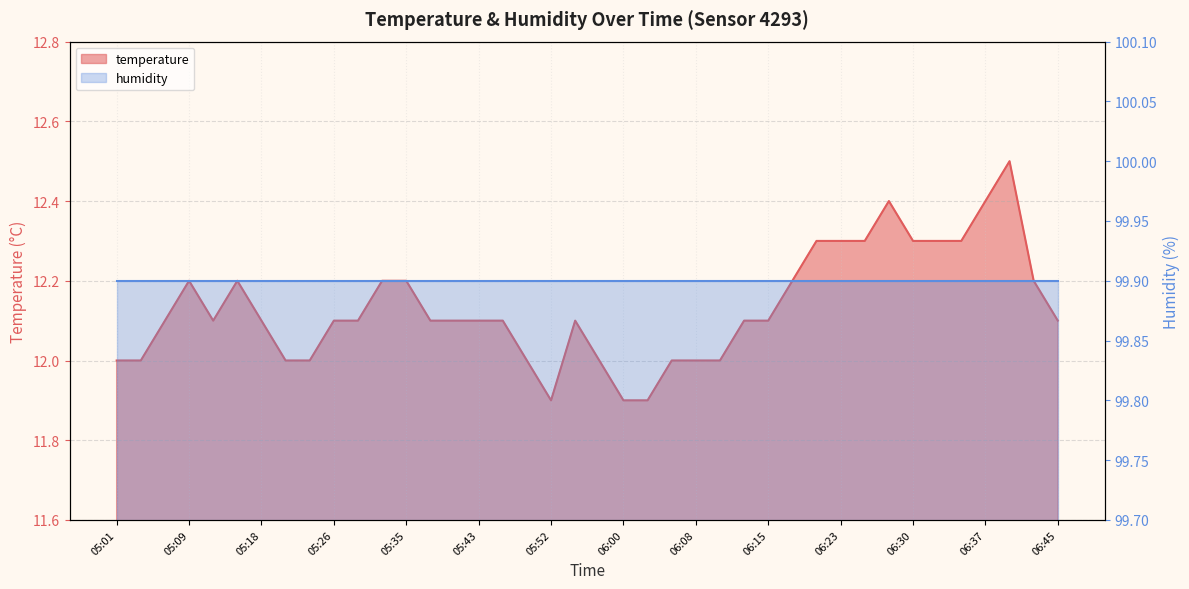

How many values are between 12 and 13?

37